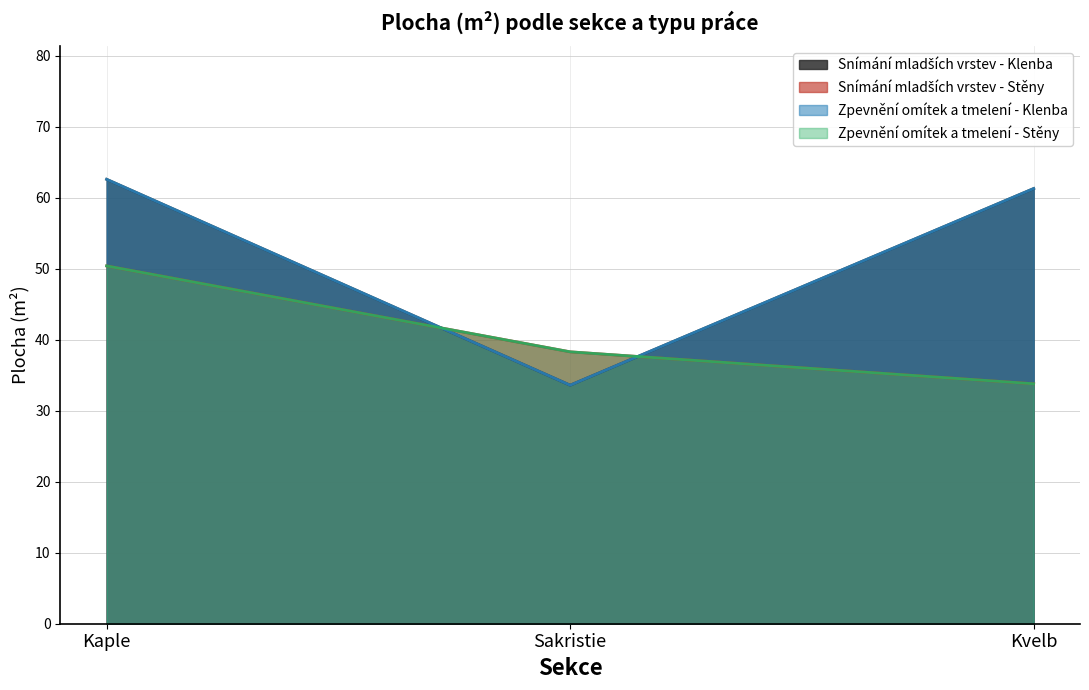

How many lines are shown in the chart?

4